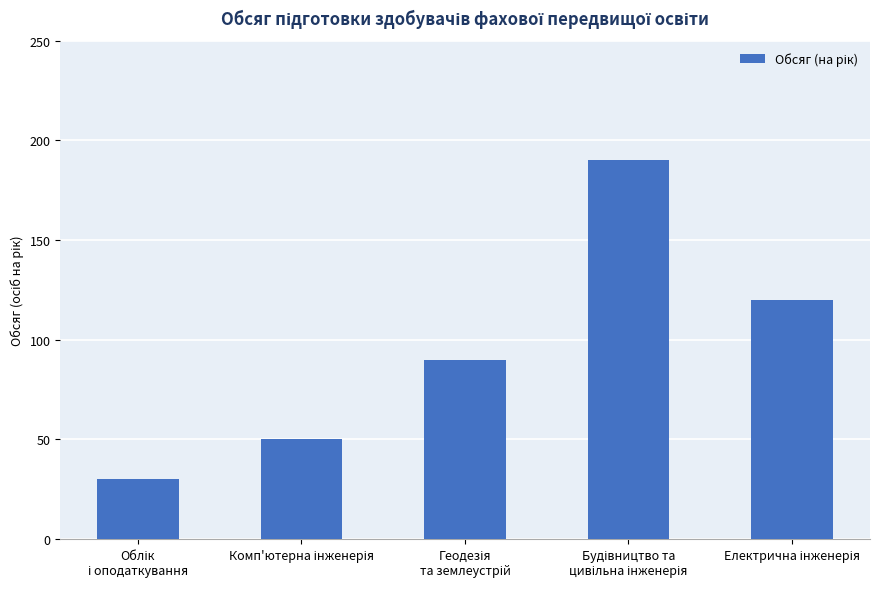

What is the value of the 4th bar from the left?

190